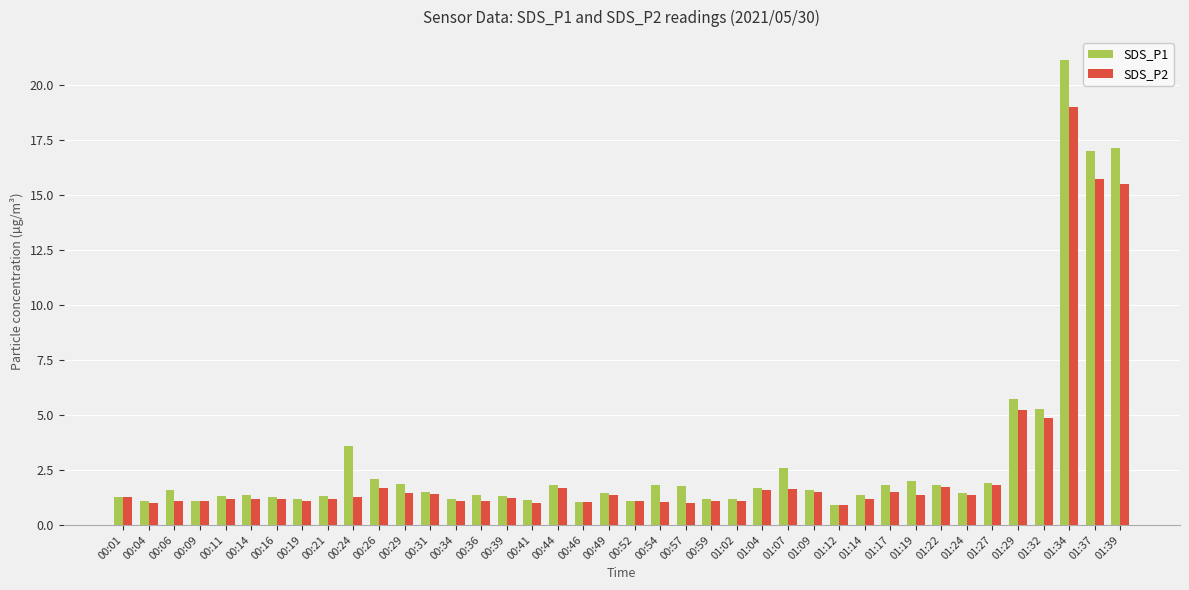

At which label is SDS_P1 closest to 11?

01:29